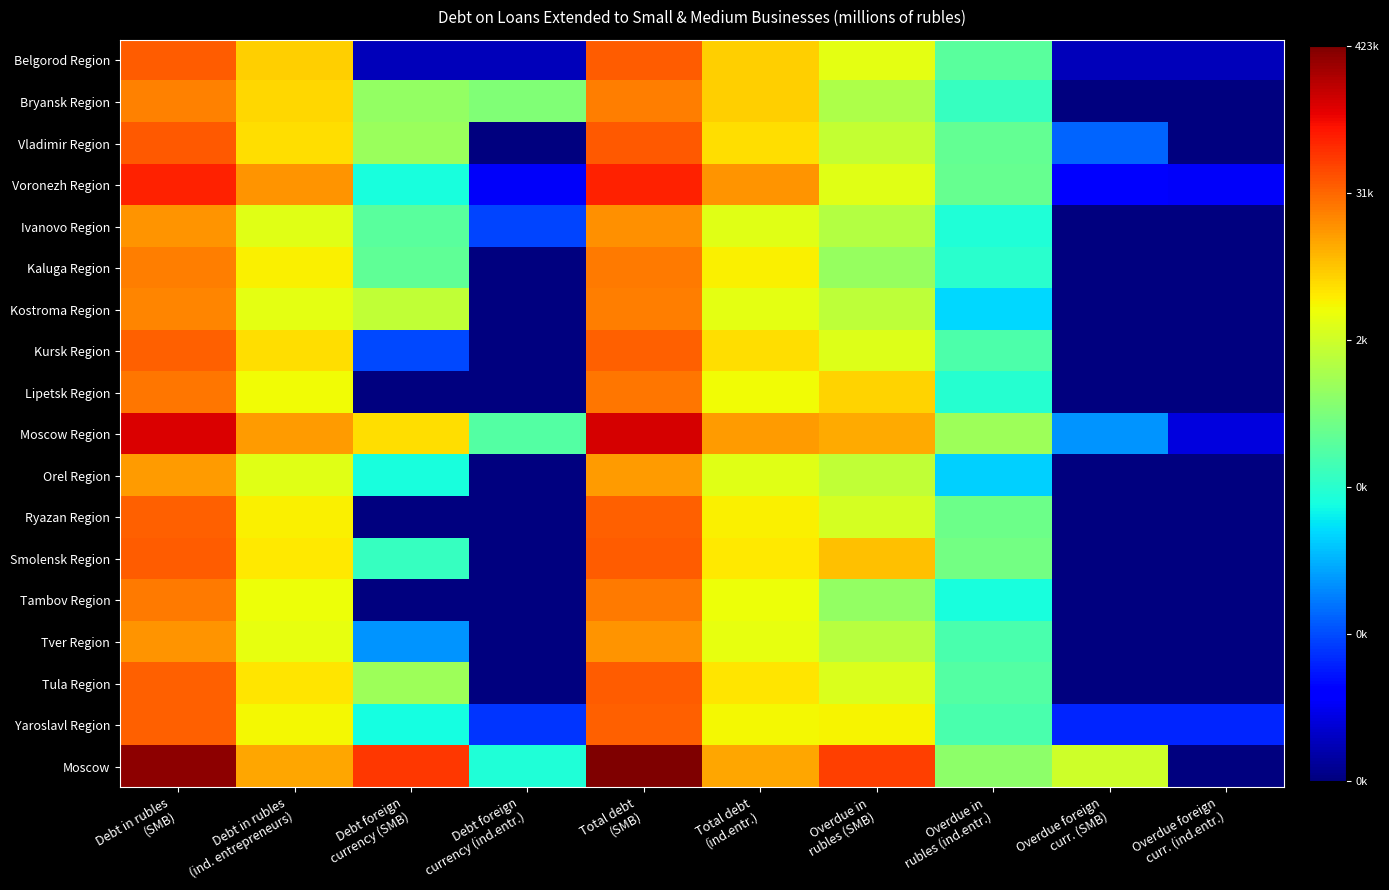

Reading right to left, what are all the values shown in this chart?

Belgorod Region: Overdue foreign
curr. (ind.entr.)=0.7	Overdue foreign
curr. (SMB)=0.7	Overdue in
rubles (ind.entr.)=5.9	Overdue in
rubles (SMB)=8.1	Total debt
(ind.entr.)=8.9	Total debt
(SMB)=10.5	Debt foreign
currency (ind.entr.)=0.7	Debt foreign
currency (SMB)=0.7	Debt in rubles
(ind. entrepreneurs)=8.9	Debt in rubles
(SMB)=10.5
Bryansk Region: Overdue foreign
curr. (ind.entr.)=0.0	Overdue foreign
curr. (SMB)=0.0	Overdue in
rubles (ind.entr.)=5.4	Overdue in
rubles (SMB)=7.3	Total debt
(ind.entr.)=8.9	Total debt
(SMB)=10.0	Debt foreign
currency (ind.entr.)=6.6	Debt foreign
currency (SMB)=6.9	Debt in rubles
(ind. entrepreneurs)=8.8	Debt in rubles
(SMB)=10.0
Vladimir Region: Overdue foreign
curr. (ind.entr.)=0.0	Overdue foreign
curr. (SMB)=2.9	Overdue in
rubles (ind.entr.)=6.1	Overdue in
rubles (SMB)=7.6	Total debt
(ind.entr.)=8.7	Total debt
(SMB)=10.6	Debt foreign
currency (ind.entr.)=0.0	Debt foreign
currency (SMB)=7.0	Debt in rubles
(ind. entrepreneurs)=8.7	Debt in rubles
(SMB)=10.5
Voronezh Region: Overdue foreign
curr. (ind.entr.)=1.4	Overdue foreign
curr. (SMB)=1.6	Overdue in
rubles (ind.entr.)=6.2	Overdue in
rubles (SMB)=8.1	Total debt
(ind.entr.)=9.7	Total debt
(SMB)=11.3	Debt foreign
currency (ind.entr.)=1.4	Debt foreign
currency (SMB)=4.9	Debt in rubles
(ind. entrepreneurs)=9.7	Debt in rubles
(SMB)=11.3
Ivanovo Region: Overdue foreign
curr. (ind.entr.)=0.0	Overdue foreign
curr. (SMB)=0.0	Overdue in
rubles (ind.entr.)=5.0	Overdue in
rubles (SMB)=7.4	Total debt
(ind.entr.)=8.1	Total debt
(SMB)=9.8	Debt foreign
currency (ind.entr.)=2.5	Debt foreign
currency (SMB)=5.9	Debt in rubles
(ind. entrepreneurs)=8.1	Debt in rubles
(SMB)=9.8
Kaluga Region: Overdue foreign
curr. (ind.entr.)=0.0	Overdue foreign
curr. (SMB)=0.0	Overdue in
rubles (ind.entr.)=5.2	Overdue in
rubles (SMB)=6.9	Total debt
(ind.entr.)=8.5	Total debt
(SMB)=10.1	Debt foreign
currency (ind.entr.)=0.0	Debt foreign
currency (SMB)=6.0	Debt in rubles
(ind. entrepreneurs)=8.5	Debt in rubles
(SMB)=10.1
Kostroma Region: Overdue foreign
curr. (ind.entr.)=0.0	Overdue foreign
curr. (SMB)=0.0	Overdue in
rubles (ind.entr.)=4.4	Overdue in
rubles (SMB)=7.5	Total debt
(ind.entr.)=8.1	Total debt
(SMB)=10.1	Debt foreign
currency (ind.entr.)=0.0	Debt foreign
currency (SMB)=7.6	Debt in rubles
(ind. entrepreneurs)=8.1	Debt in rubles
(SMB)=10.0
Kursk Region: Overdue foreign
curr. (ind.entr.)=0.0	Overdue foreign
curr. (SMB)=0.0	Overdue in
rubles (ind.entr.)=5.8	Overdue in
rubles (SMB)=8.0	Total debt
(ind.entr.)=8.7	Total debt
(SMB)=10.5	Debt foreign
currency (ind.entr.)=0.0	Debt foreign
currency (SMB)=2.6	Debt in rubles
(ind. entrepreneurs)=8.7	Debt in rubles
(SMB)=10.5
Lipetsk Region: Overdue foreign
curr. (ind.entr.)=0.0	Overdue foreign
curr. (SMB)=0.0	Overdue in
rubles (ind.entr.)=5.1	Overdue in
rubles (SMB)=8.9	Total debt
(ind.entr.)=8.3	Total debt
(SMB)=10.2	Debt foreign
currency (ind.entr.)=0.0	Debt foreign
currency (SMB)=0.0	Debt in rubles
(ind. entrepreneurs)=8.3	Debt in rubles
(SMB)=10.2
Moscow Region: Overdue foreign
curr. (ind.entr.)=1.1	Overdue foreign
curr. (SMB)=3.5	Overdue in
rubles (ind.entr.)=7.0	Overdue in
rubles (SMB)=9.4	Total debt
(ind.entr.)=9.7	Total debt
(SMB)=12.0	Debt foreign
currency (ind.entr.)=5.8	Debt foreign
currency (SMB)=8.8	Debt in rubles
(ind. entrepreneurs)=9.6	Debt in rubles
(SMB)=11.9
Orel Region: Overdue foreign
curr. (ind.entr.)=0.0	Overdue foreign
curr. (SMB)=0.0	Overdue in
rubles (ind.entr.)=4.3	Overdue in
rubles (SMB)=7.6	Total debt
(ind.entr.)=8.1	Total debt
(SMB)=9.6	Debt foreign
currency (ind.entr.)=0.0	Debt foreign
currency (SMB)=4.9	Debt in rubles
(ind. entrepreneurs)=8.1	Debt in rubles
(SMB)=9.6
Ryazan Region: Overdue foreign
curr. (ind.entr.)=0.0	Overdue foreign
curr. (SMB)=0.0	Overdue in
rubles (ind.entr.)=6.2	Overdue in
rubles (SMB)=7.9	Total debt
(ind.entr.)=8.5	Total debt
(SMB)=10.5	Debt foreign
currency (ind.entr.)=0.0	Debt foreign
currency (SMB)=0.0	Debt in rubles
(ind. entrepreneurs)=8.5	Debt in rubles
(SMB)=10.5
Smolensk Region: Overdue foreign
curr. (ind.entr.)=0.0	Overdue foreign
curr. (SMB)=0.0	Overdue in
rubles (ind.entr.)=6.4	Overdue in
rubles (SMB)=9.2	Total debt
(ind.entr.)=8.6	Total debt
(SMB)=10.5	Debt foreign
currency (ind.entr.)=0.0	Debt foreign
currency (SMB)=5.4	Debt in rubles
(ind. entrepreneurs)=8.6	Debt in rubles
(SMB)=10.5
Tambov Region: Overdue foreign
curr. (ind.entr.)=0.0	Overdue foreign
curr. (SMB)=0.0	Overdue in
rubles (ind.entr.)=5.0	Overdue in
rubles (SMB)=6.8	Total debt
(ind.entr.)=8.3	Total debt
(SMB)=10.1	Debt foreign
currency (ind.entr.)=0.0	Debt foreign
currency (SMB)=0.0	Debt in rubles
(ind. entrepreneurs)=8.3	Debt in rubles
(SMB)=10.1
Tver Region: Overdue foreign
curr. (ind.entr.)=0.0	Overdue foreign
curr. (SMB)=0.0	Overdue in
rubles (ind.entr.)=5.7	Overdue in
rubles (SMB)=7.4	Total debt
(ind.entr.)=8.2	Total debt
(SMB)=9.8	Debt foreign
currency (ind.entr.)=0.0	Debt foreign
currency (SMB)=3.5	Debt in rubles
(ind. entrepreneurs)=8.2	Debt in rubles
(SMB)=9.8
Tula Region: Overdue foreign
curr. (ind.entr.)=0.0	Overdue foreign
curr. (SMB)=0.0	Overdue in
rubles (ind.entr.)=5.9	Overdue in
rubles (SMB)=8.0	Total debt
(ind.entr.)=8.6	Total debt
(SMB)=10.5	Debt foreign
currency (ind.entr.)=0.0	Debt foreign
currency (SMB)=7.0	Debt in rubles
(ind. entrepreneurs)=8.6	Debt in rubles
(SMB)=10.4
Yaroslavl Region: Overdue foreign
curr. (ind.entr.)=2.1	Overdue foreign
curr. (SMB)=2.1	Overdue in
rubles (ind.entr.)=5.7	Overdue in
rubles (SMB)=8.4	Total debt
(ind.entr.)=8.4	Total debt
(SMB)=10.5	Debt foreign
currency (ind.entr.)=2.3	Debt foreign
currency (SMB)=4.9	Debt in rubles
(ind. entrepreneurs)=8.4	Debt in rubles
(SMB)=10.5
Moscow: Overdue foreign
curr. (ind.entr.)=0.0	Overdue foreign
curr. (SMB)=7.8	Overdue in
rubles (ind.entr.)=6.8	Overdue in
rubles (SMB)=10.9	Total debt
(ind.entr.)=9.5	Total debt
(SMB)=13.0	Debt foreign
currency (ind.entr.)=5.0	Debt foreign
currency (SMB)=11.0	Debt in rubles
(ind. entrepreneurs)=9.5	Debt in rubles
(SMB)=12.8